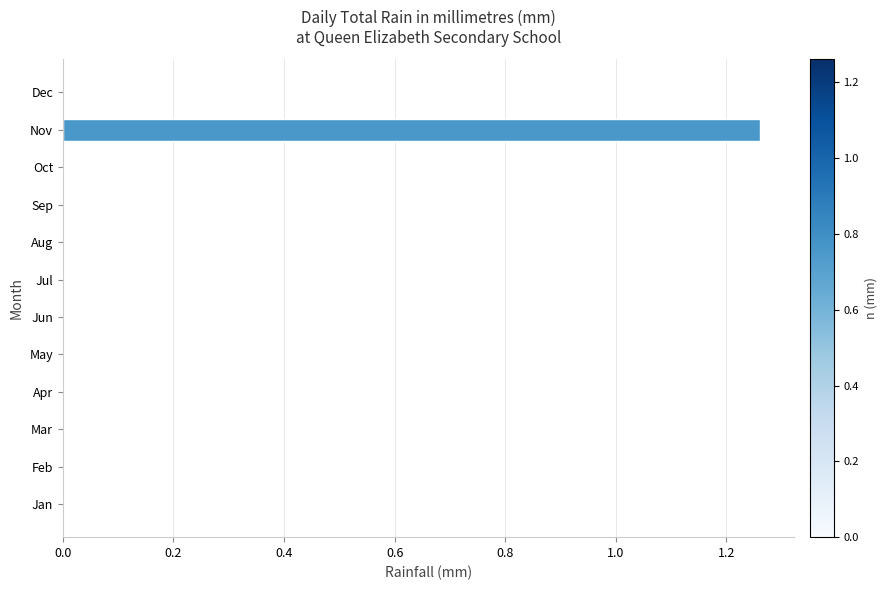

True or false: the data shows 0.0 at Dec.

True